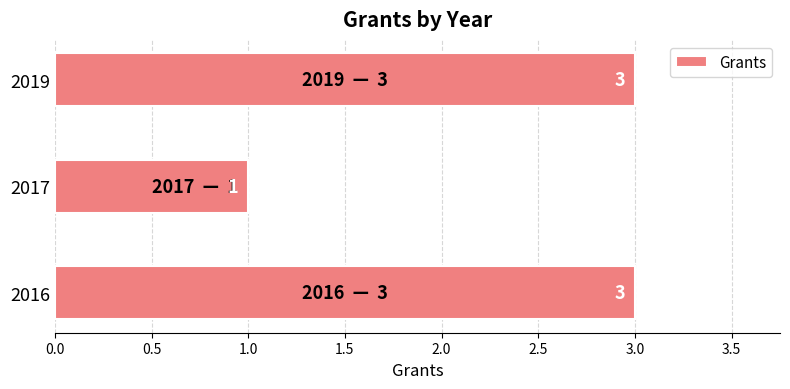

How many data points does each series have?

3